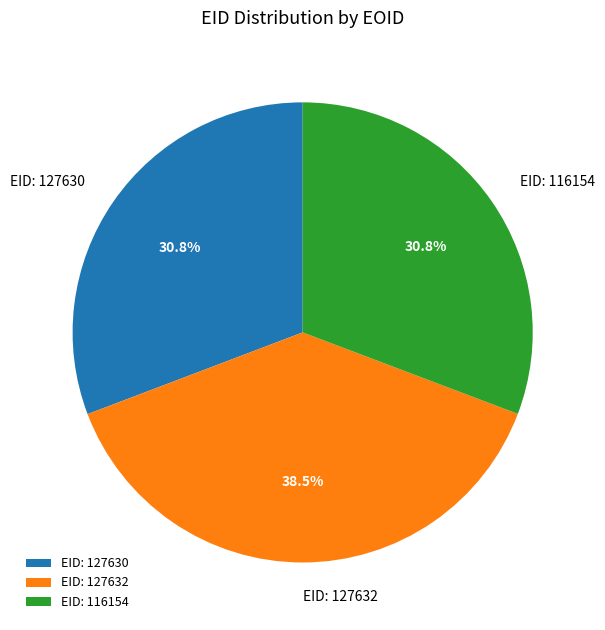

Which slice is the largest?

EID: 127632